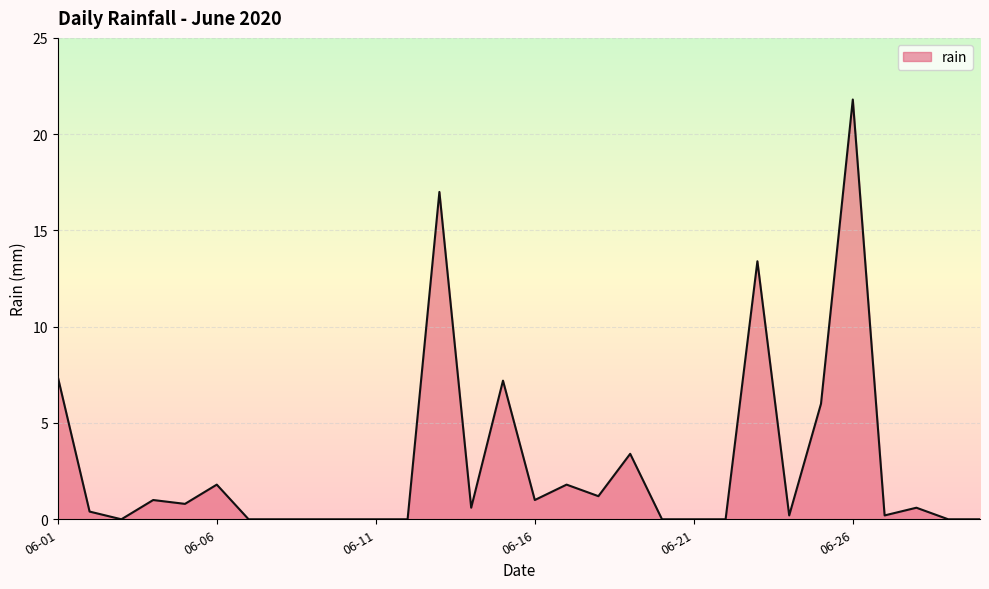

What is the difference between the maximum and minimum values?

21.8